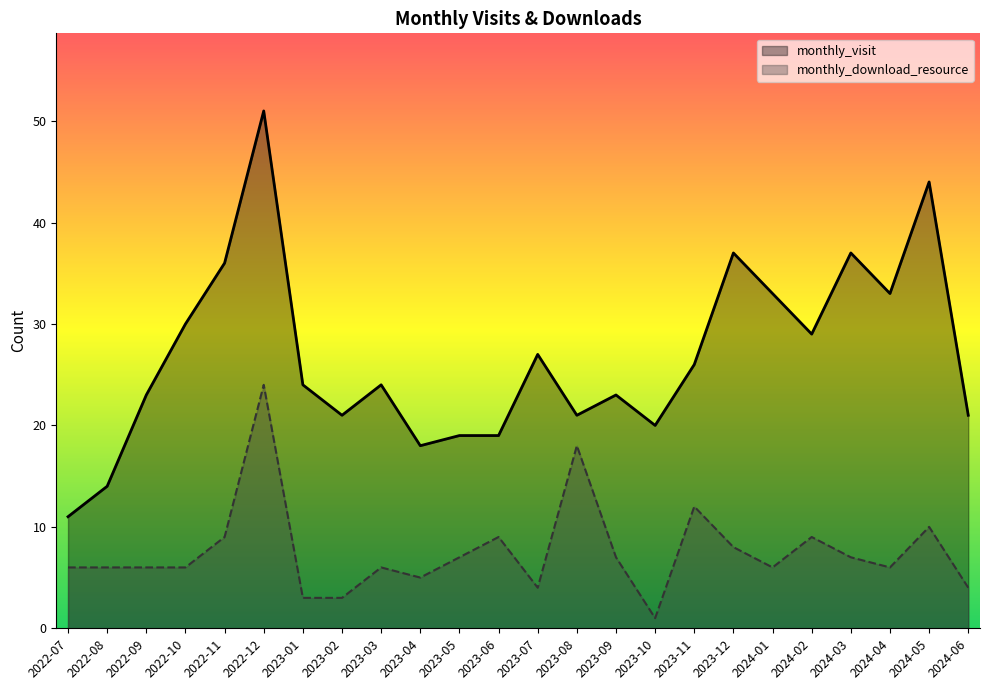

How many data points in monthly_download_resource are less than 6?

6